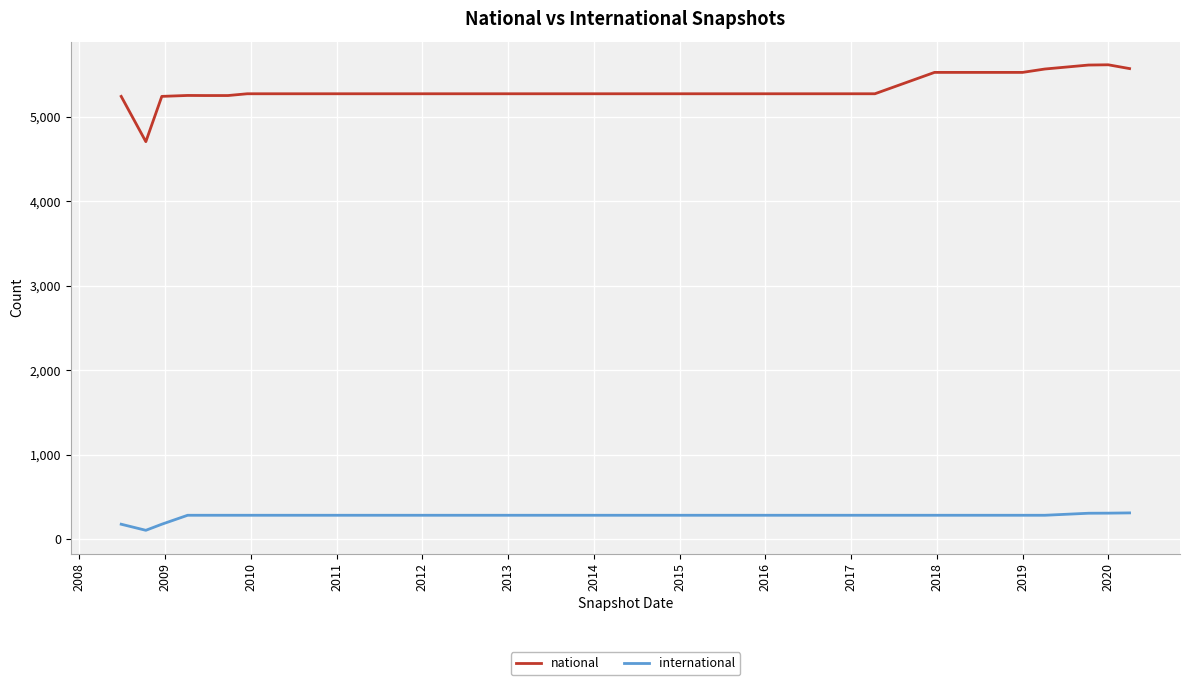

Which series has the largest total across all categories?

national